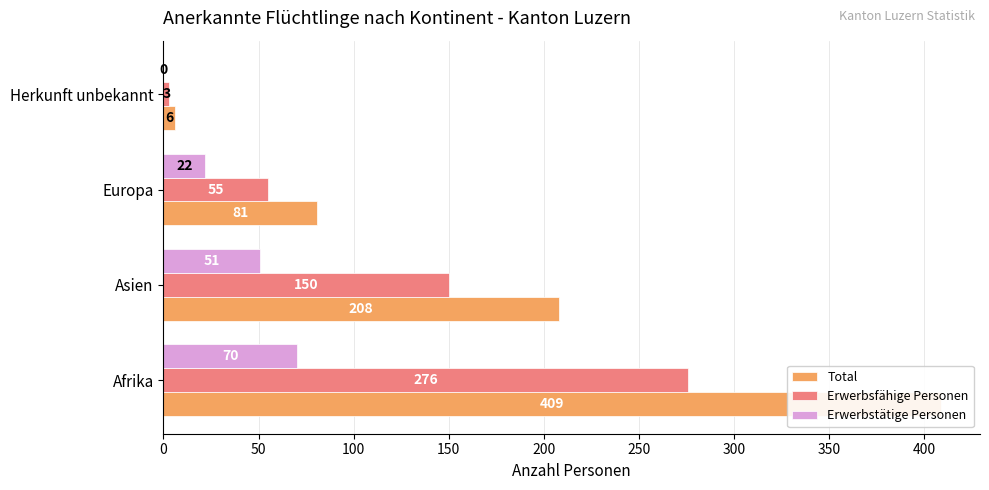

Is it true that Erwerbstätige Personen equals 102 at Afrika?

False